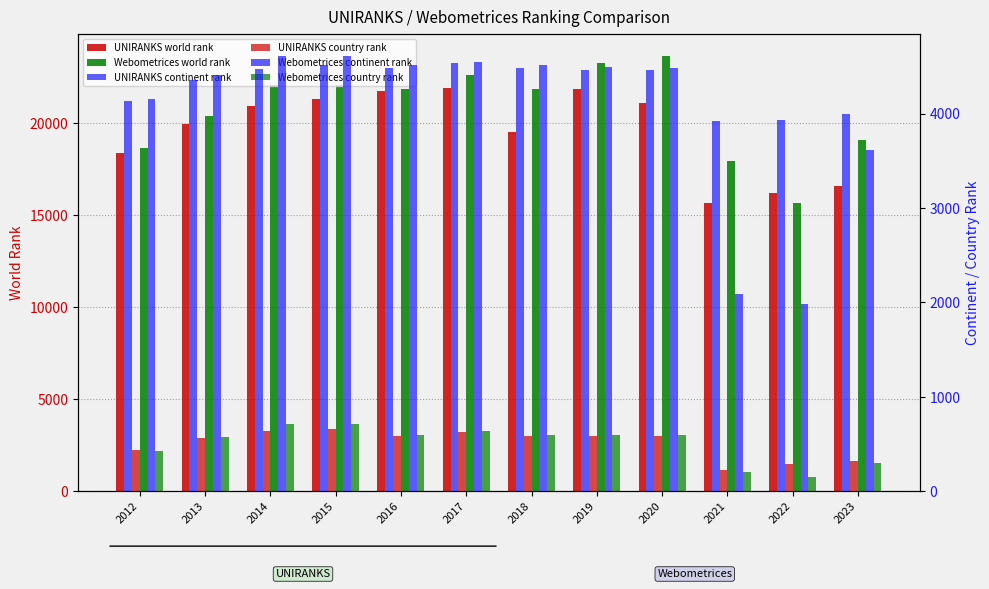

The value of UNIRANKS country rank at 2012 is 205. True or false?

False